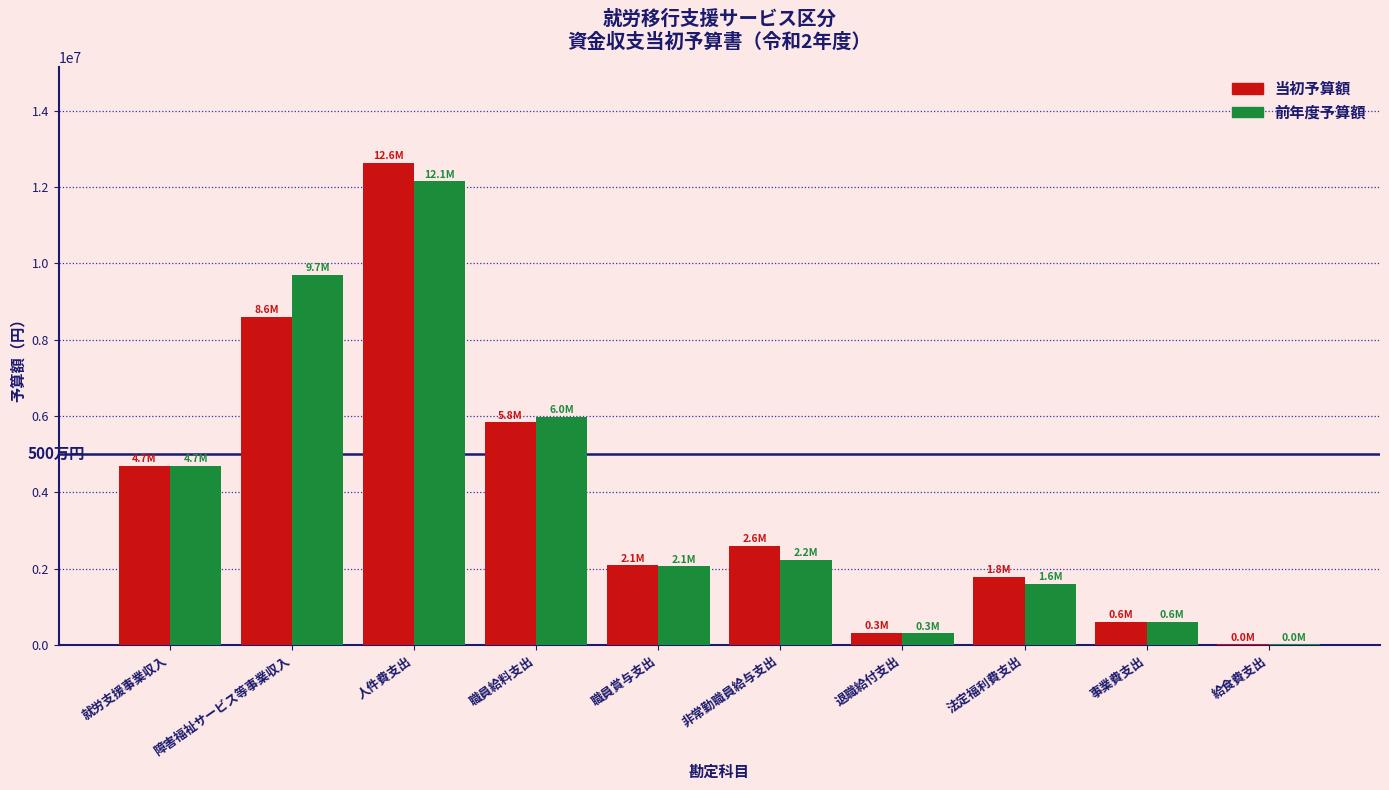

Is it true that 当初予算額 equals 1218931 at 法定福利費支出?

False